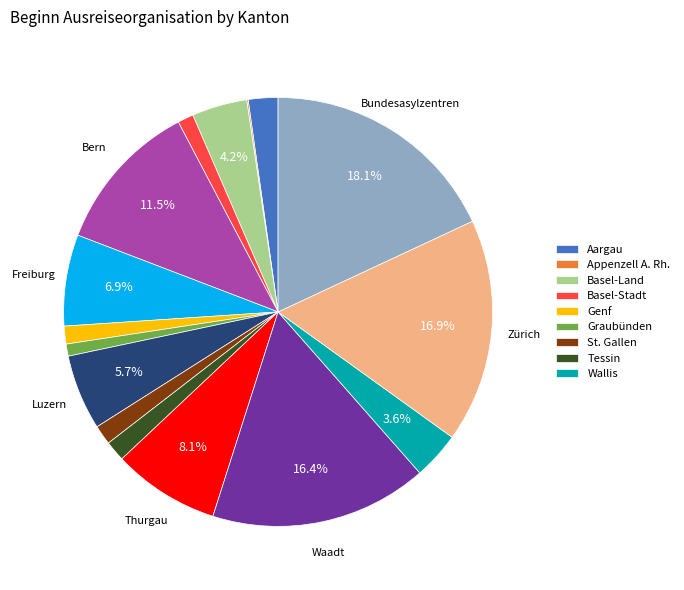

To the nearest percent, what is the difference between the largest and smallest slice percentages?

18%